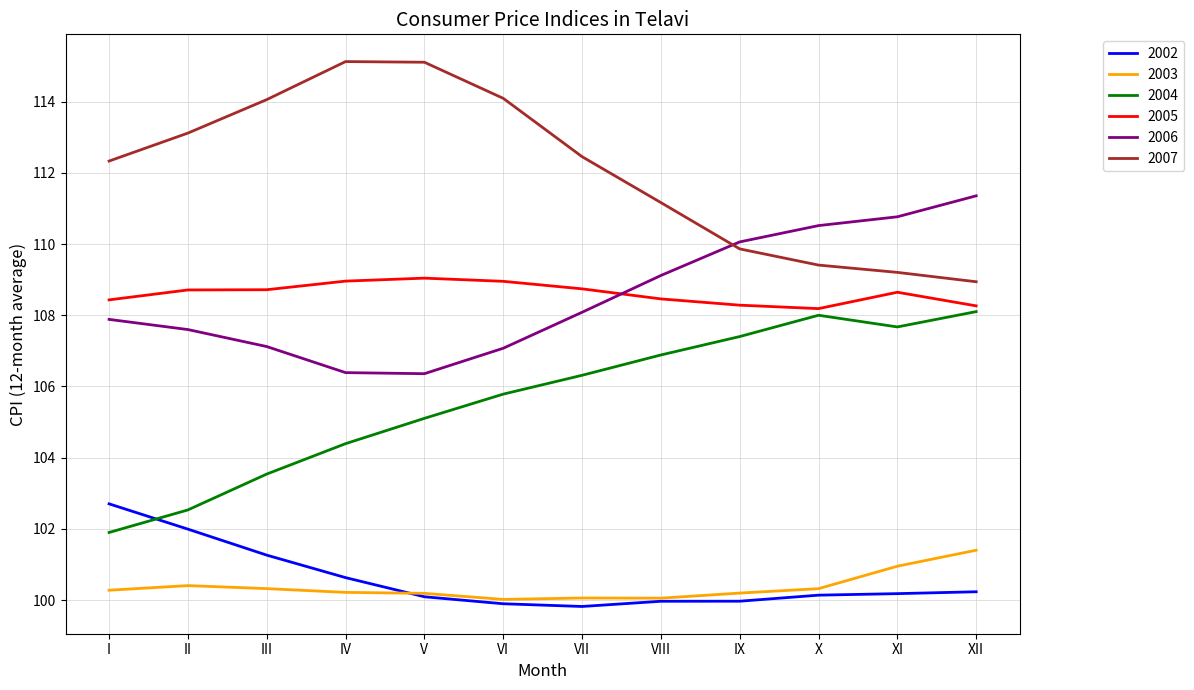

What is the total value across all series at VIII?

635.6